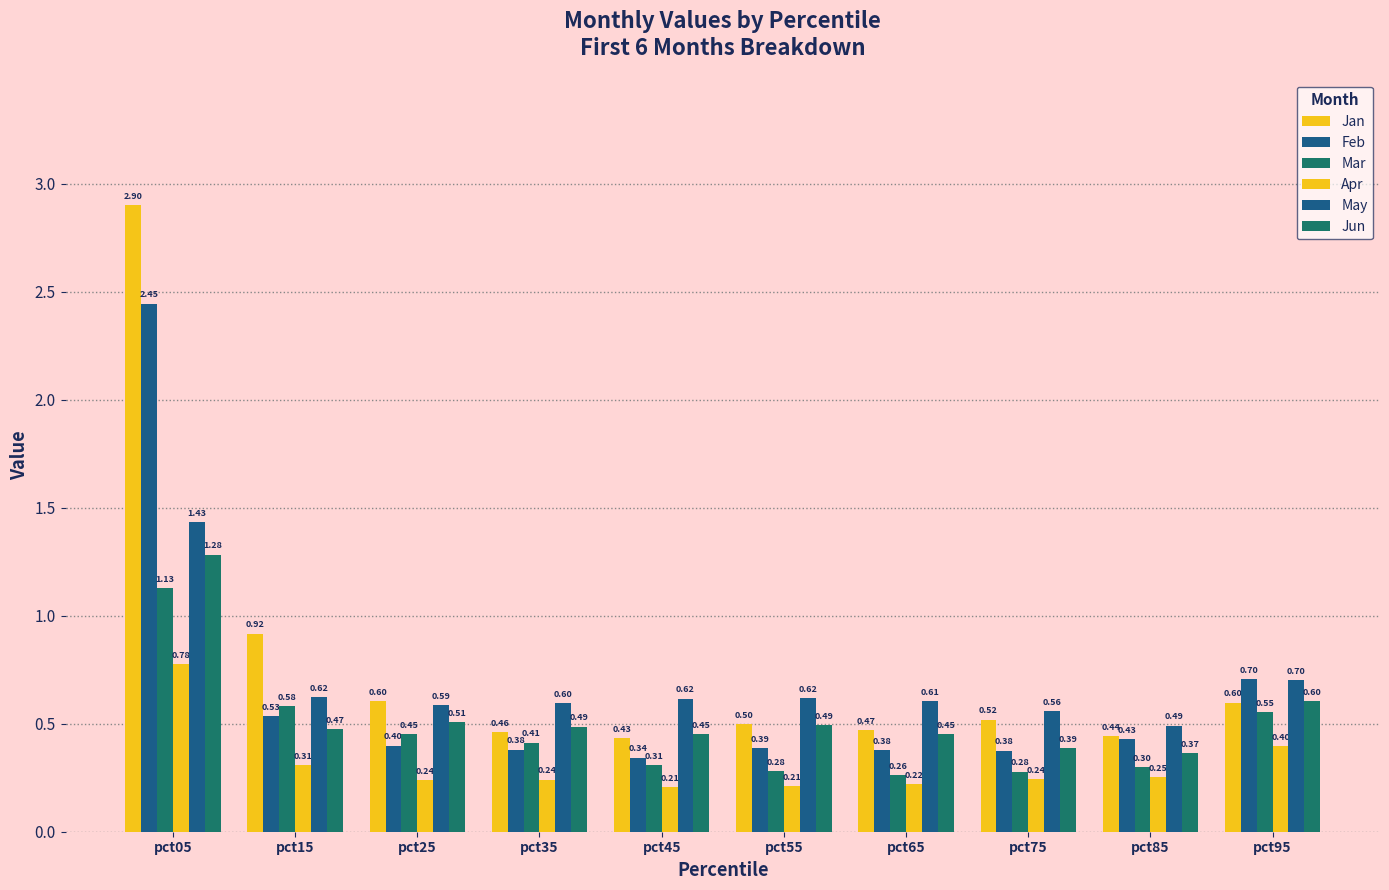

How many distinct data groups are displayed?

6